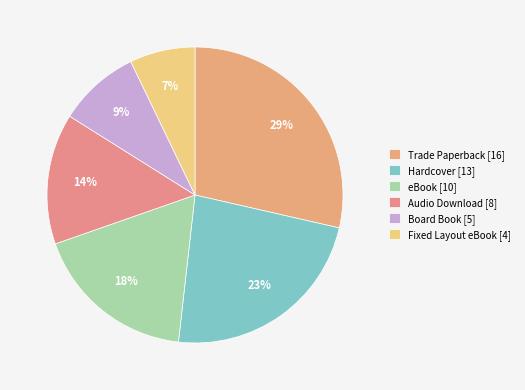

How many segments does this pie chart have?

6